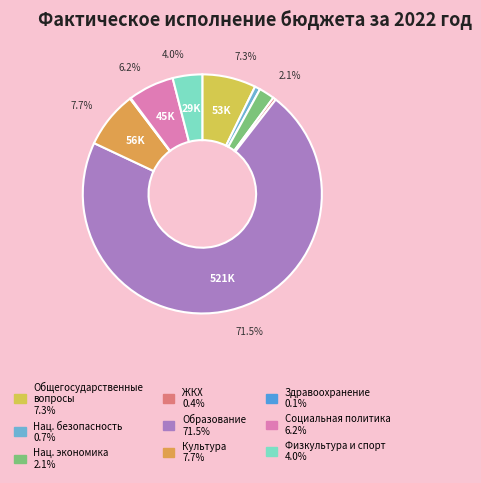

How many segments does this pie chart have?

9